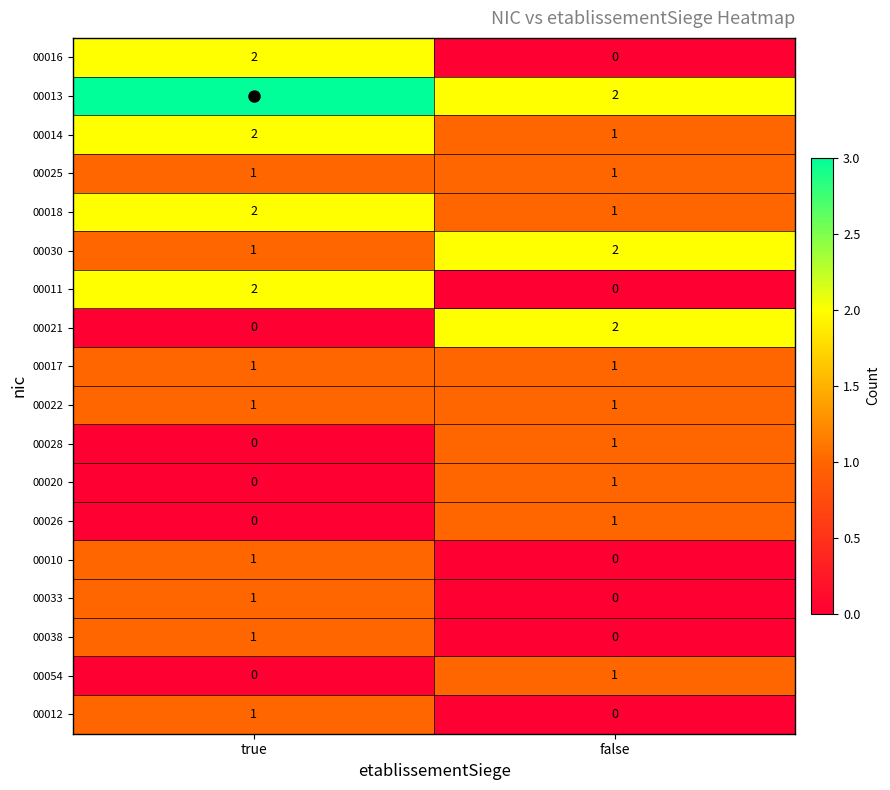

The value of 00016 at true is 2. True or false?

True